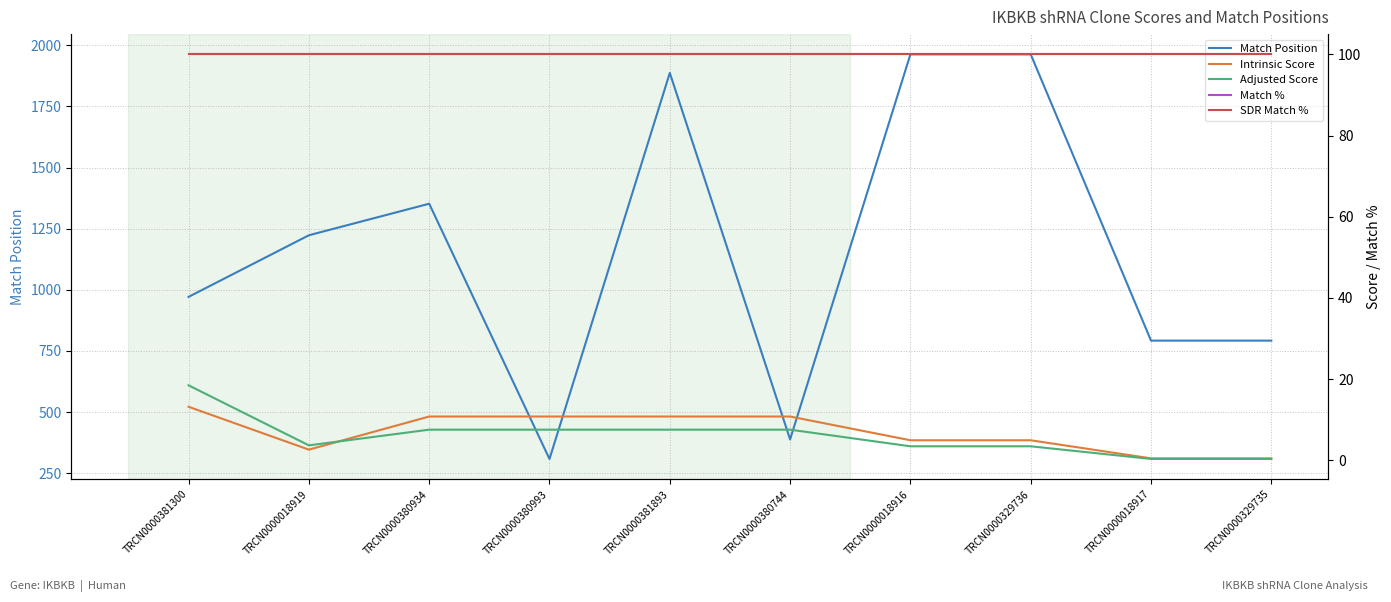

The value of Intrinsic Score at TRCN0000381893 is 10.8. True or false?

True